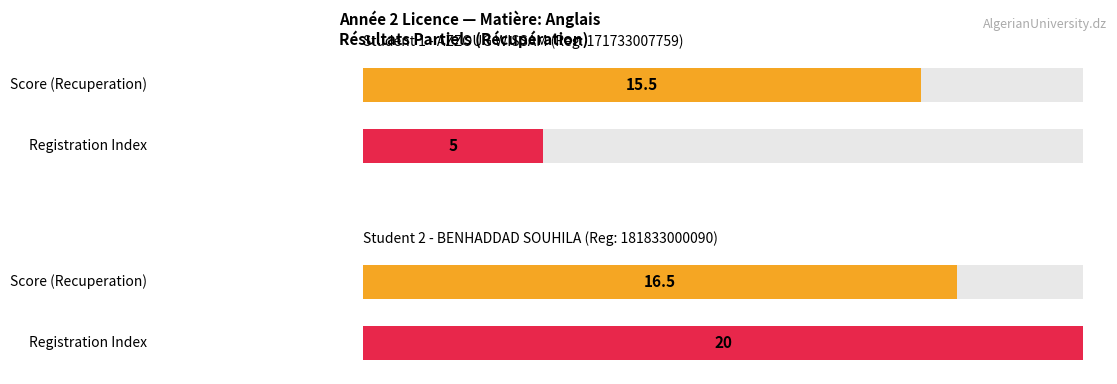

What is the label of the 2nd bar from the right?

AZZOUG WISSAM